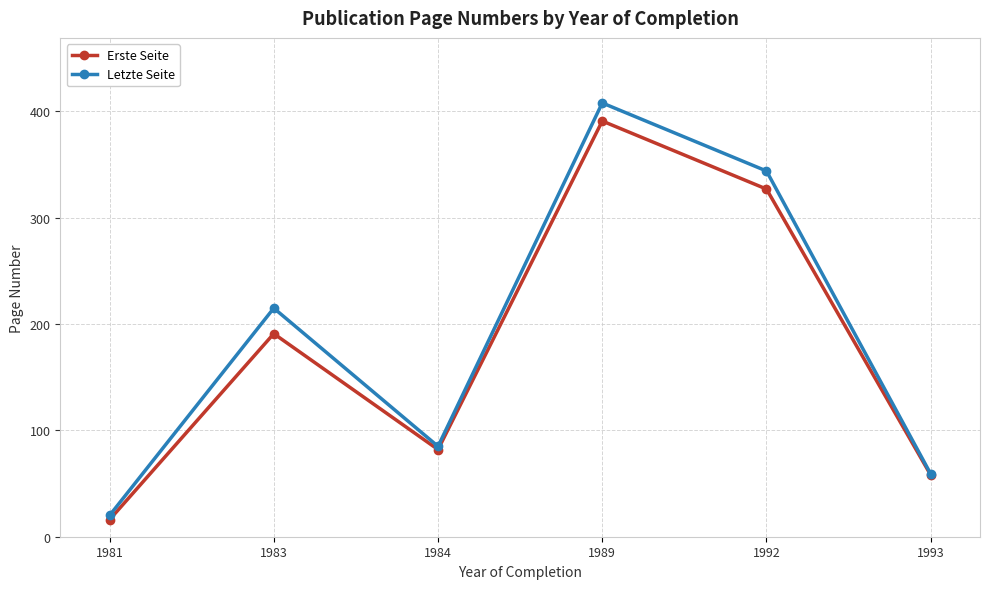

The value of Letzte Seite at 1984 is 85. True or false?

True